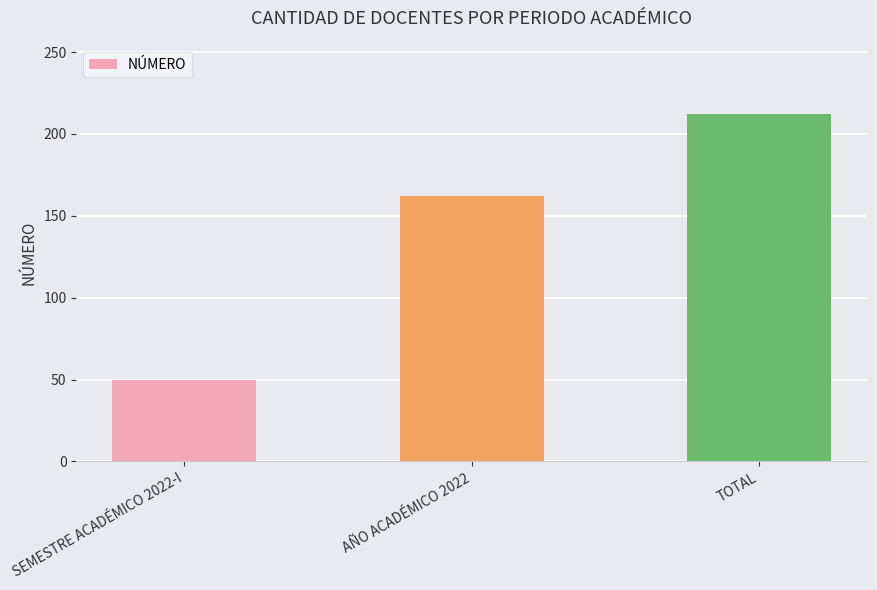

Reading left to right, list all the values displayed in this chart.

50	162	212